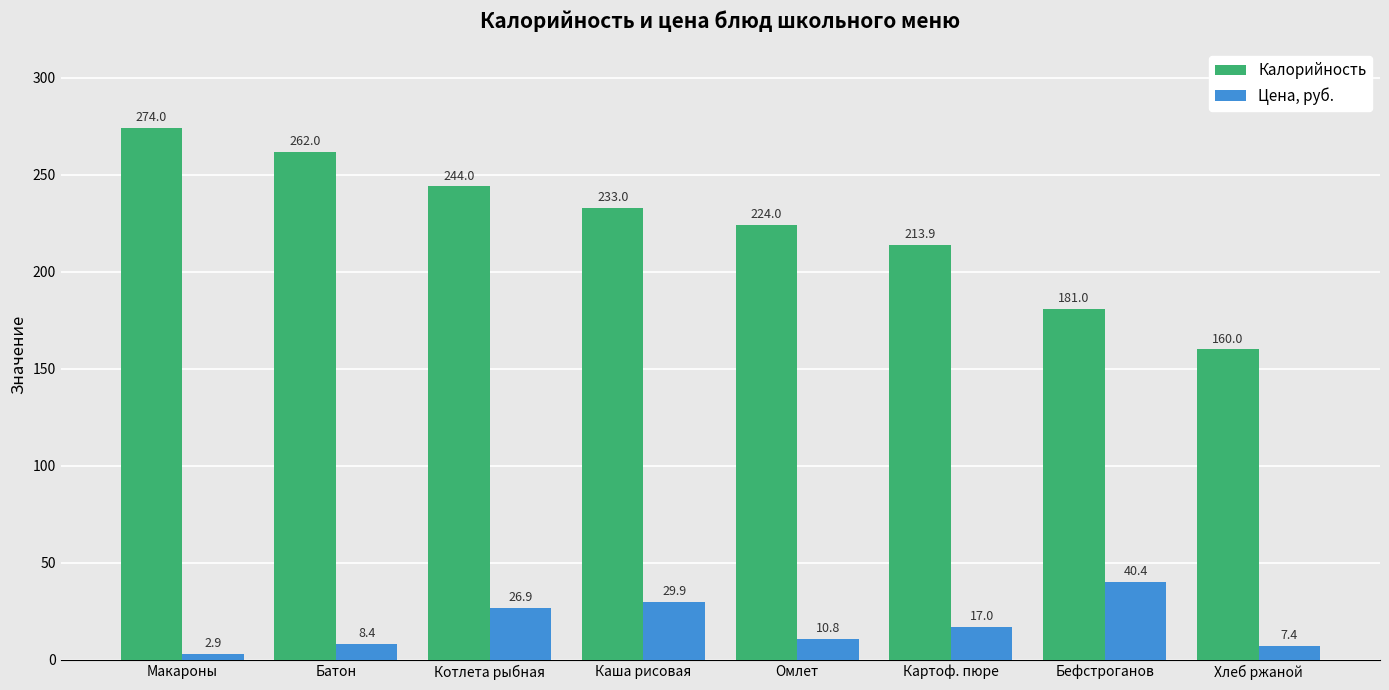

Is it true that Калорийность equals 213.9 at Картоф. пюре?

True